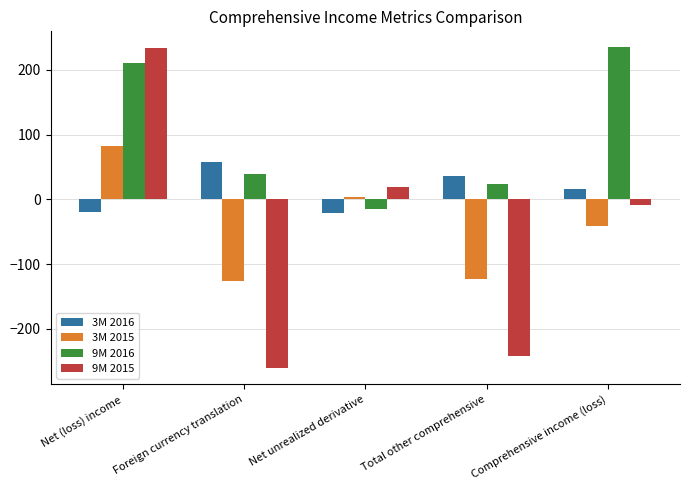

True or false: 3M 2016 has a value of 35.5 at Total other comprehensive.

True